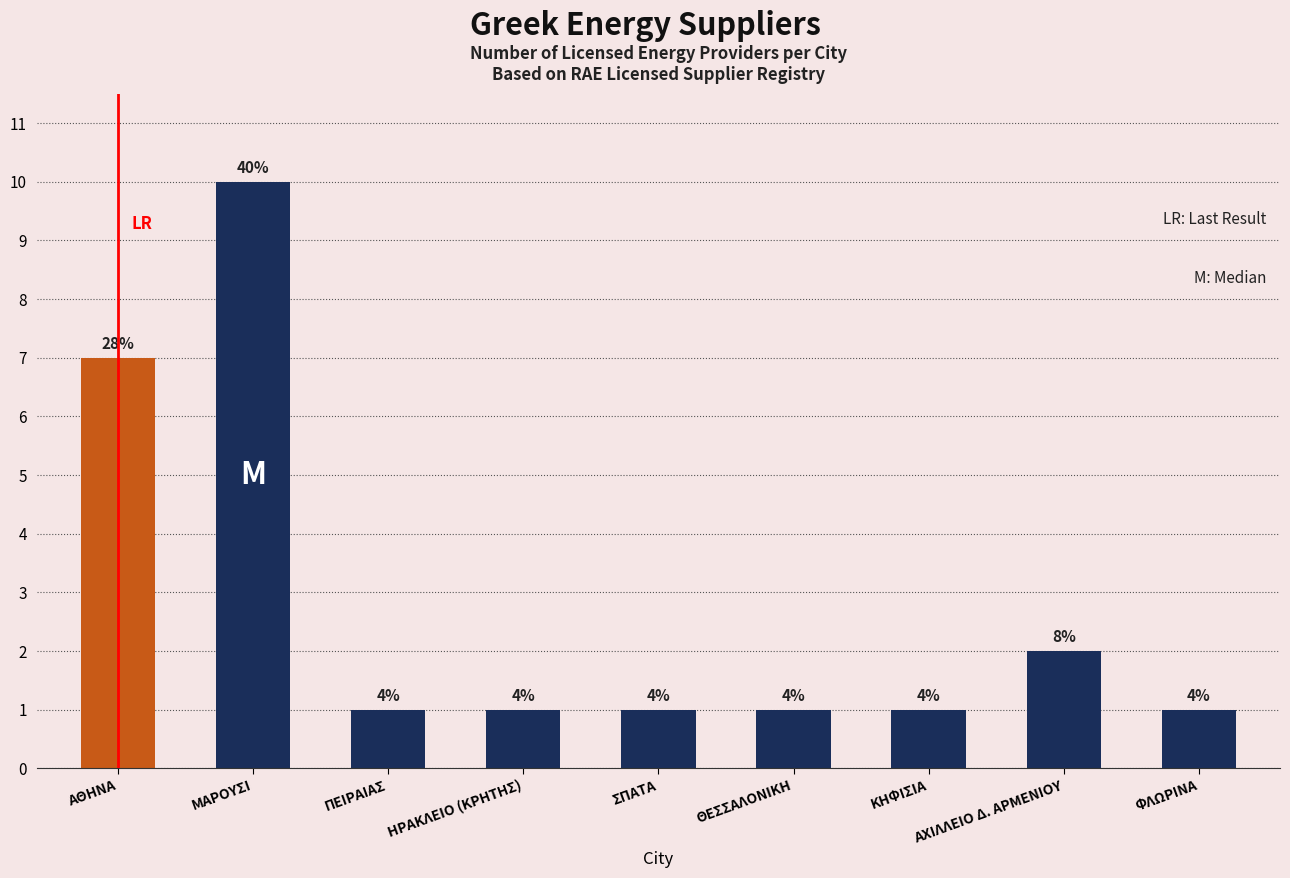

Are the bars horizontal?

No